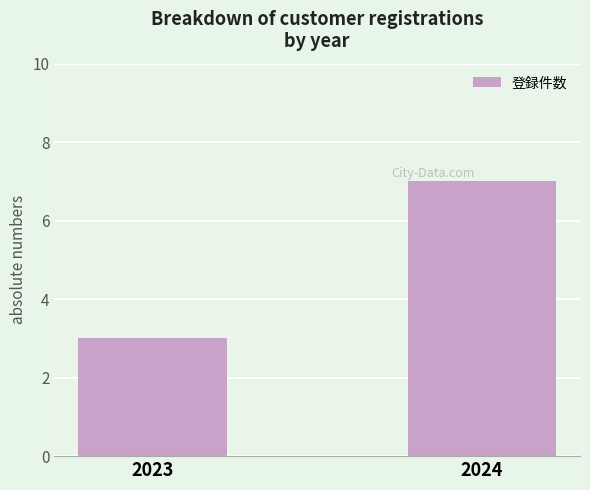

How many distinct data groups are displayed?

1